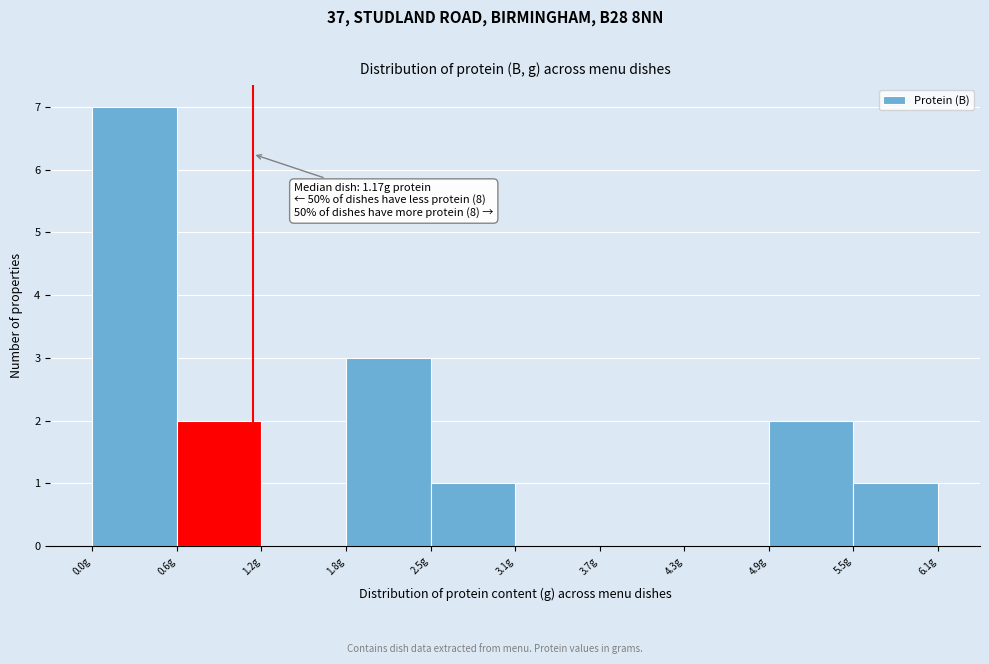

Which range on the x-axis has the tallest bar?

0.0 to 0.6